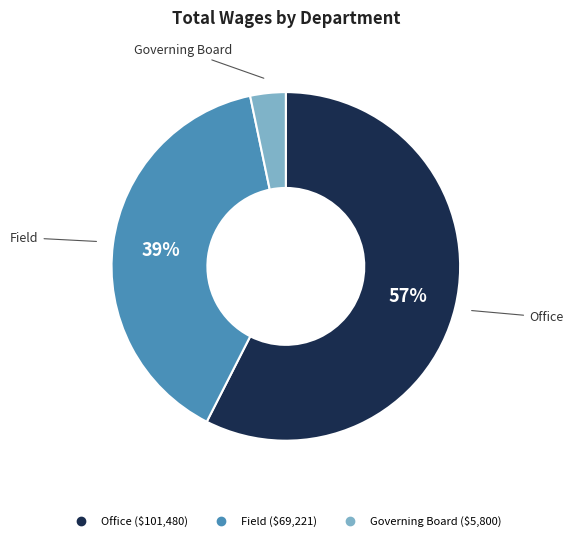

Is the sum of Governing Board and Office greater than half?

Yes